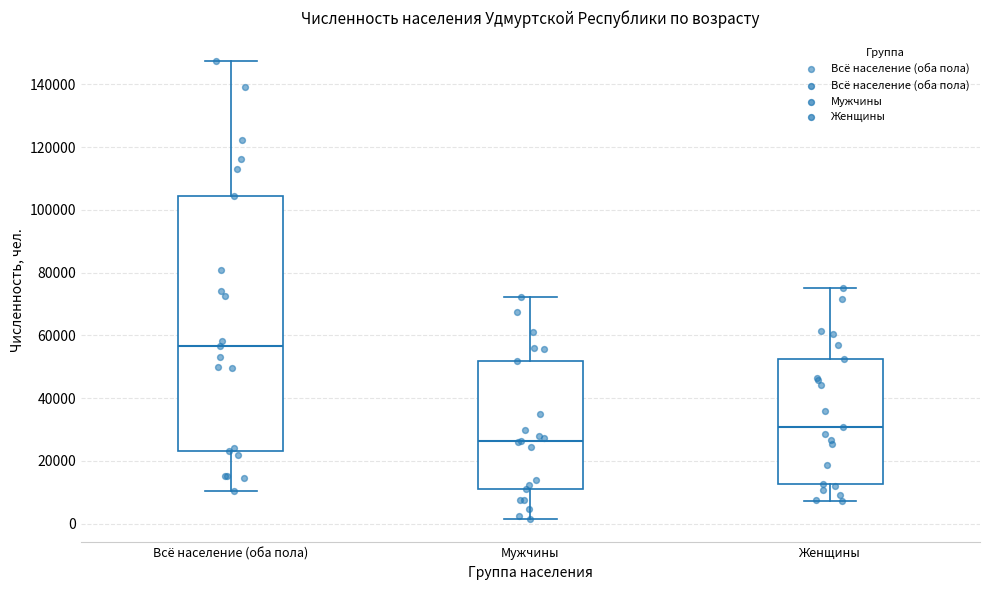

Where does the median line of the box for Всё население (оба пола) sit on the y-axis? The values are not printed on the chart, so give them approximately, as read against the axis.

56000